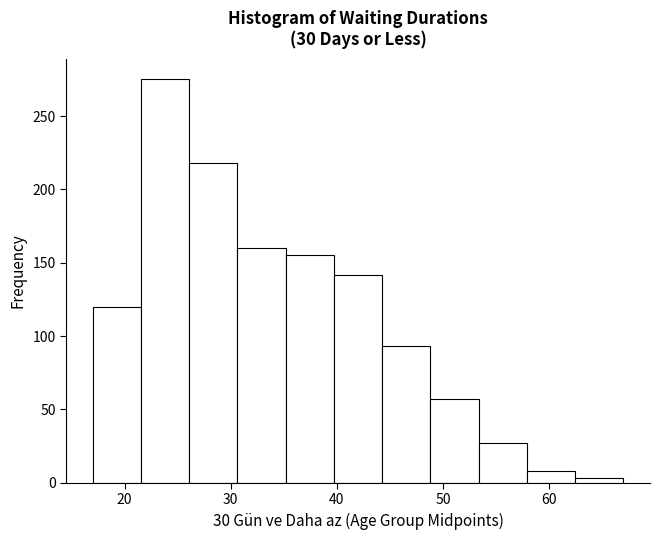

Which range on the x-axis has the tallest bar?

22 to 26